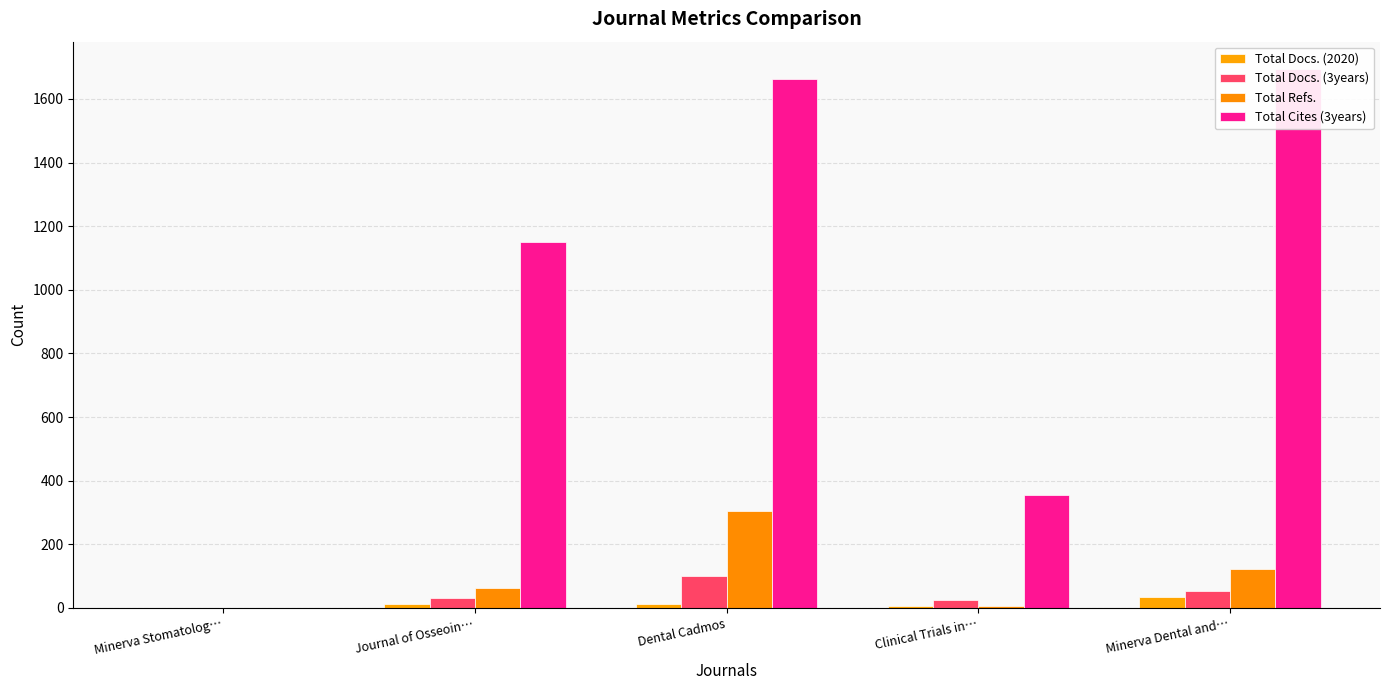

Which series has the largest total across all categories?

Total Cites (3years)